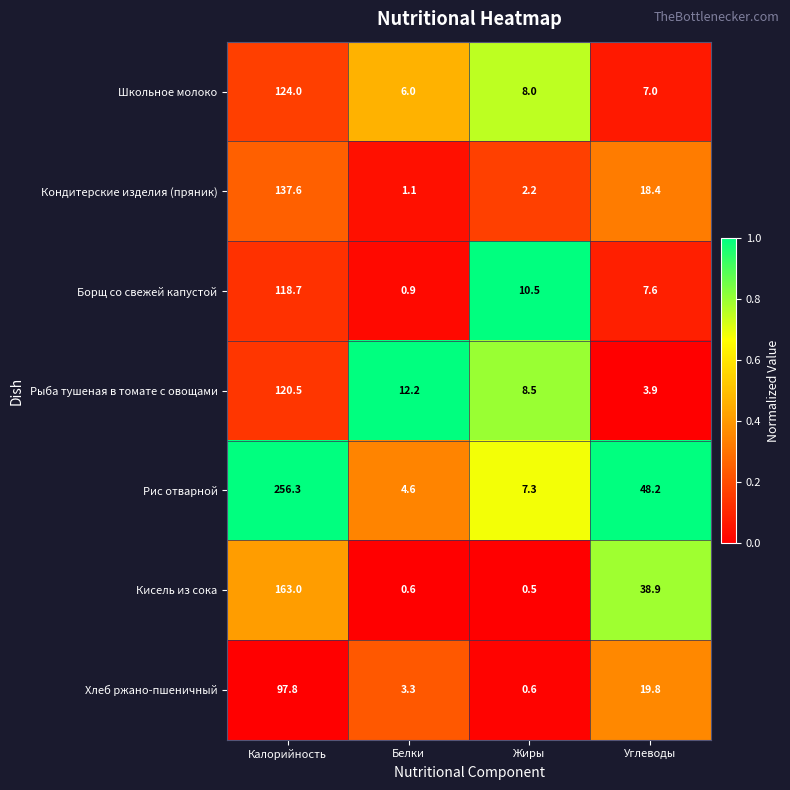

The value of Рыба тушеная в томате с овощами at Углеводы is 6.6. True or false?

False